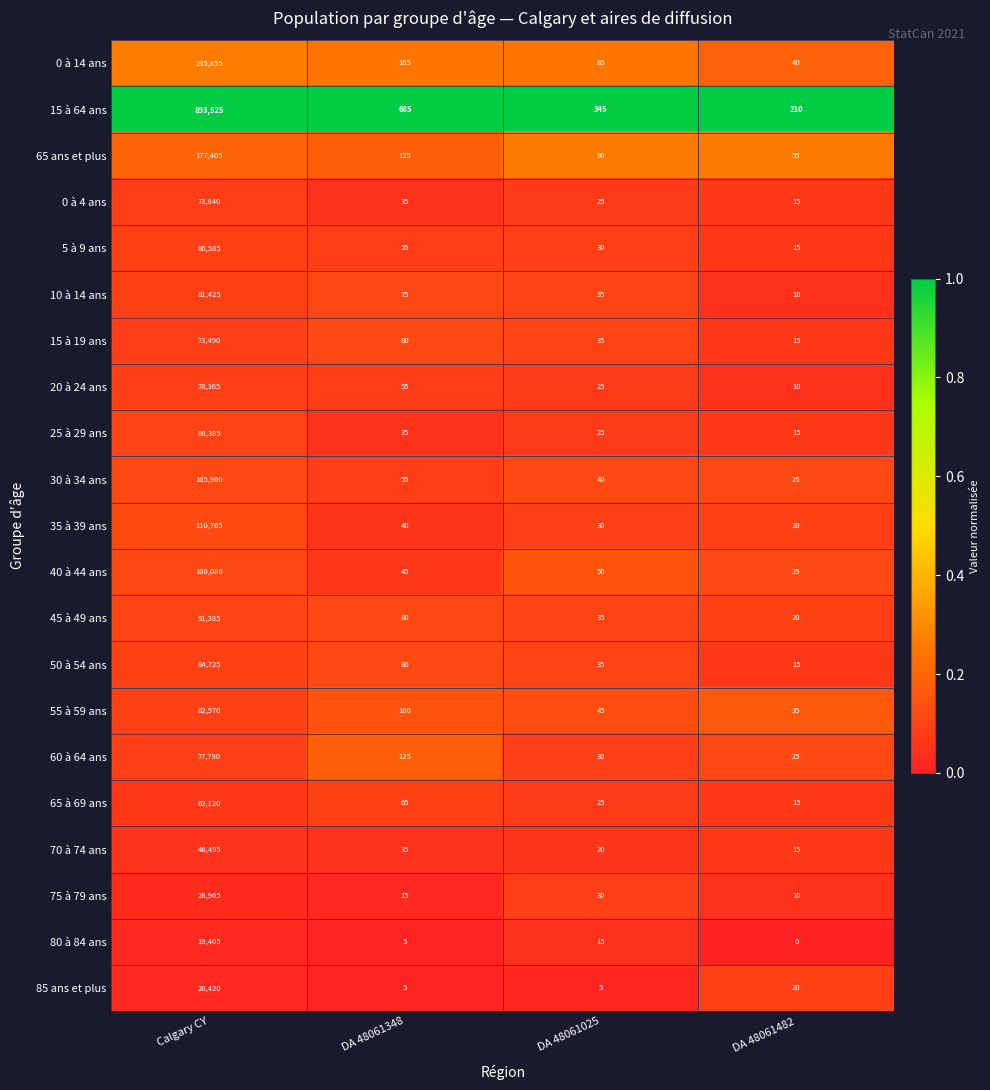

At which category is the sum across all series the highest?

Calgary CY